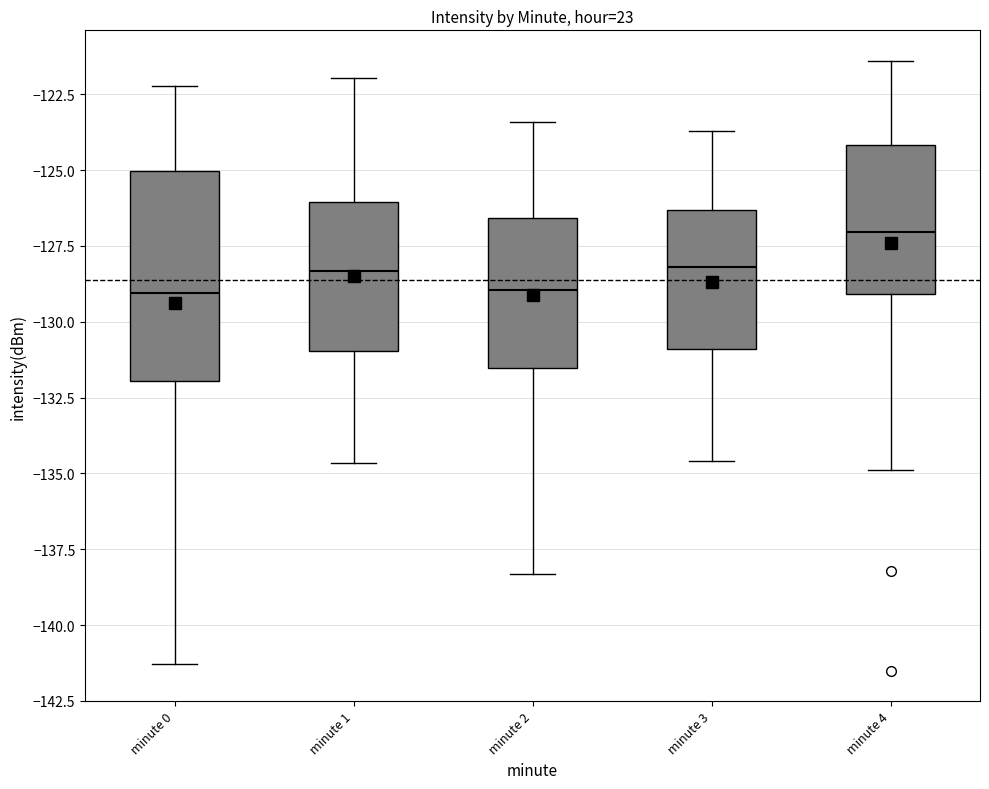

Where is the lower edge of the box for minute 3 on the y-axis? The values are not printed on the chart, so give them approximately, as read against the axis.

-131.0